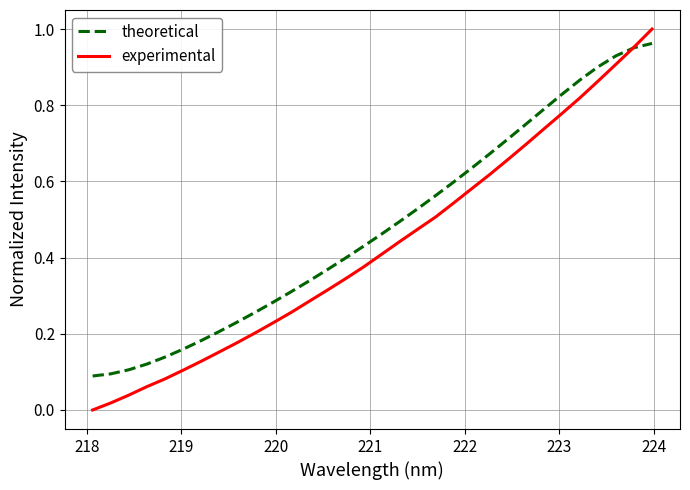

Which series has the largest total across all categories?

theoretical